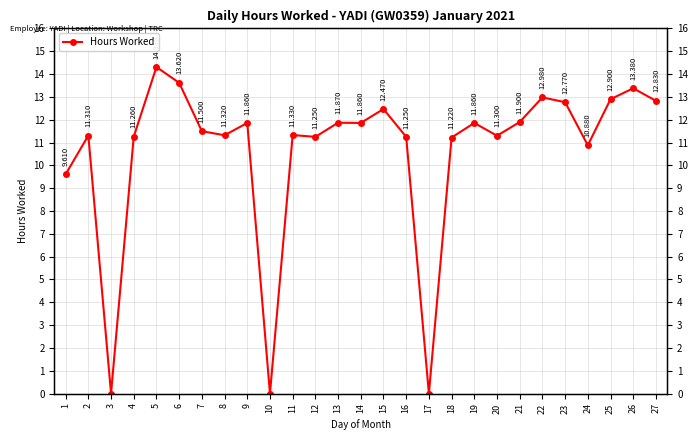

Reading right to left, list all the values displayed in this chart.

12.8	13.4	12.9	10.9	12.8	13.0	11.9	11.3	11.9	11.2	0.0	11.2	12.5	11.9	11.9	11.2	11.3	0.0	11.9	11.3	11.5	13.6	14.3	11.3	0.0	11.3	9.6